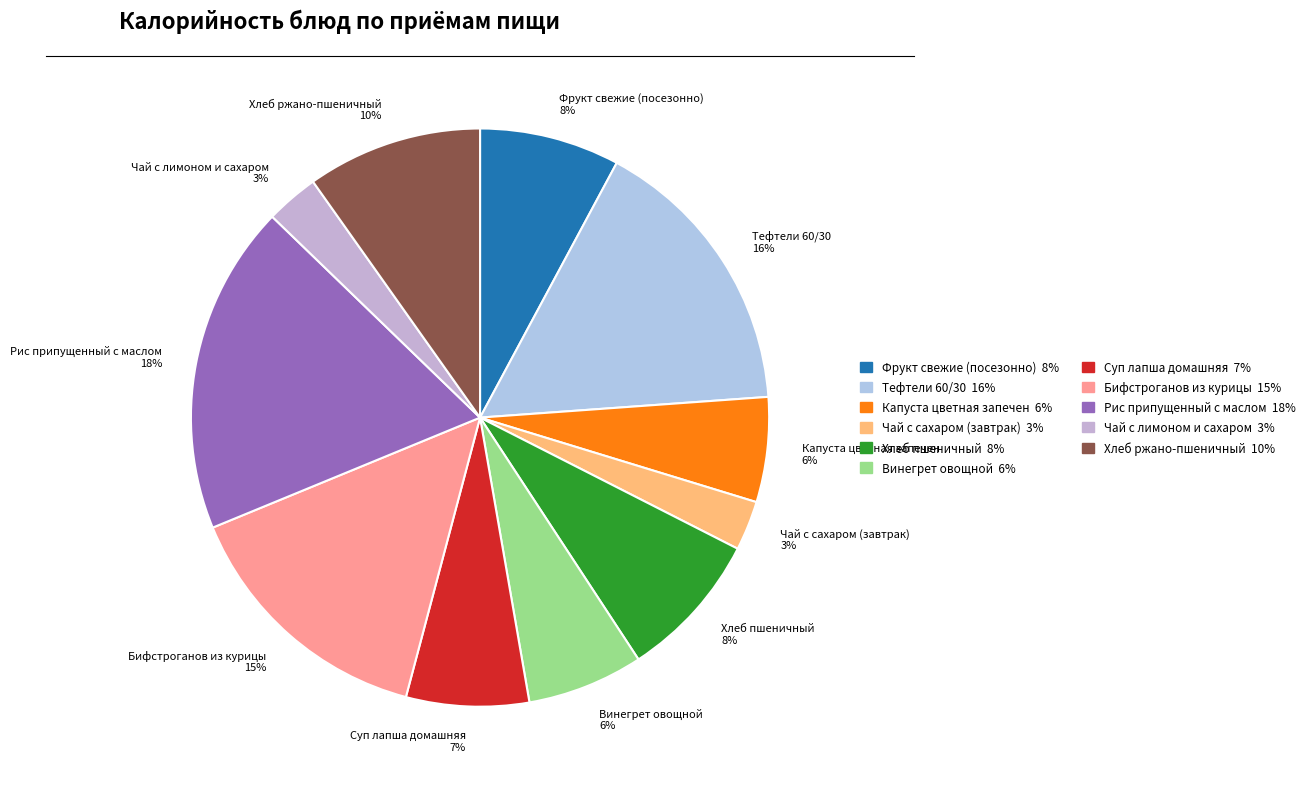

Which has a higher value, Фрукт свежие (посезонно) 8% or Хлеб ржано-пшеничный 10%?

Хлеб ржано-пшеничный 10%